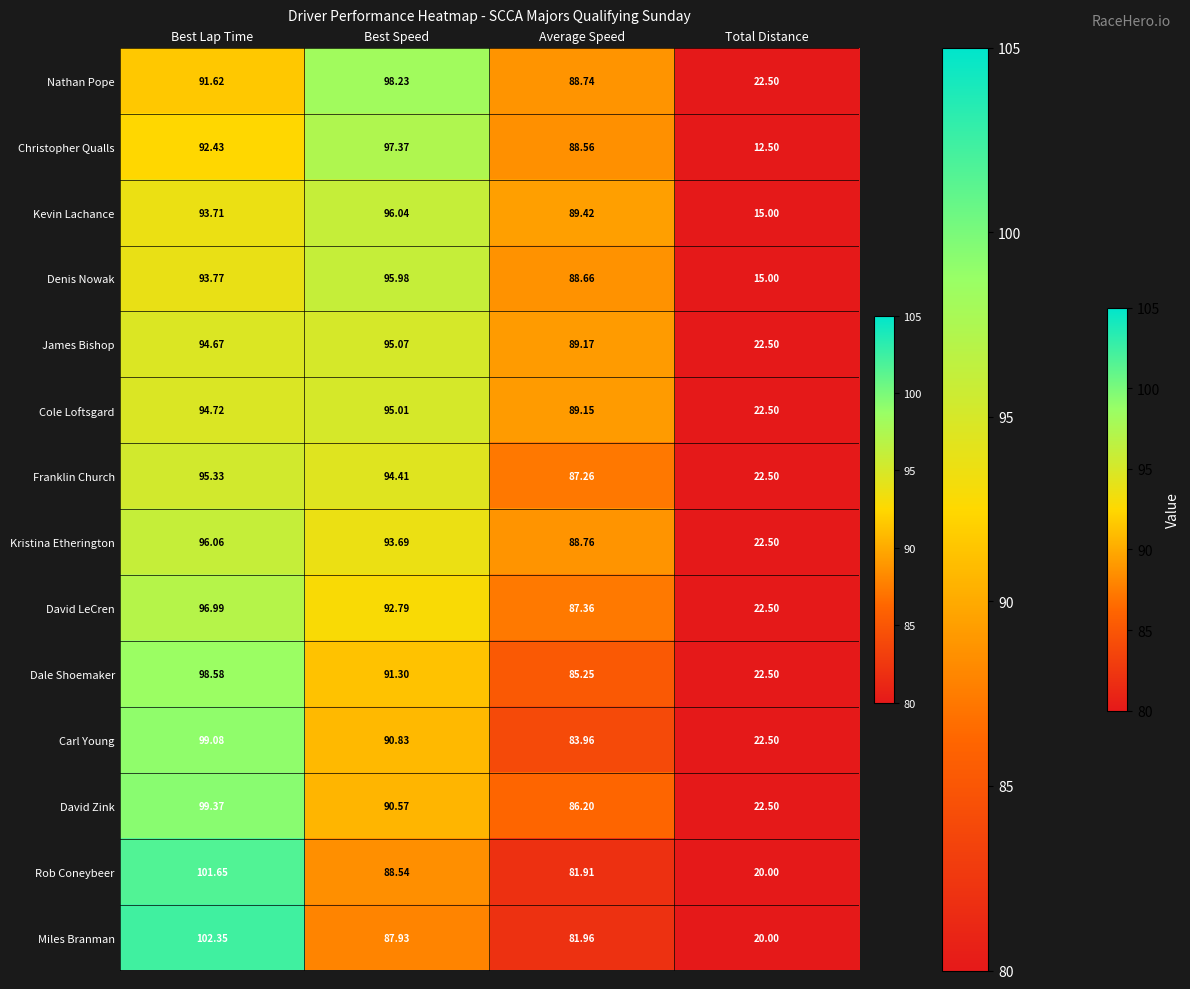

How many values in the Rob Coneybeer series are below 88?

2